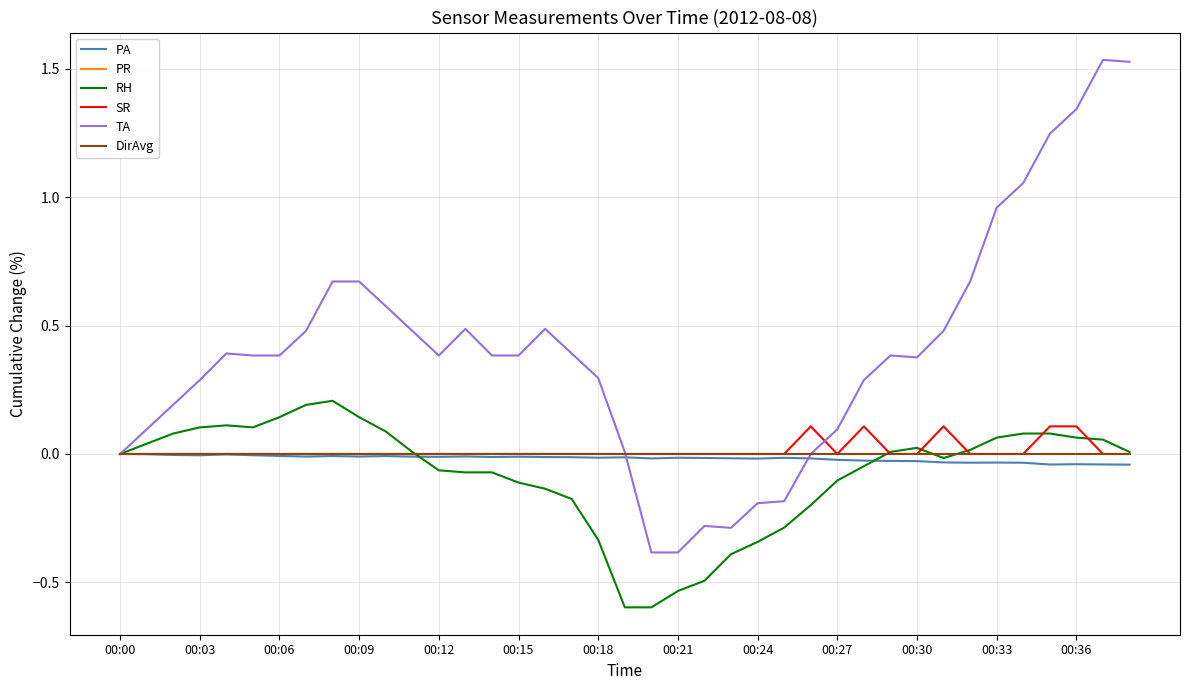

Does the chart display data point markers on the line(s)?

No